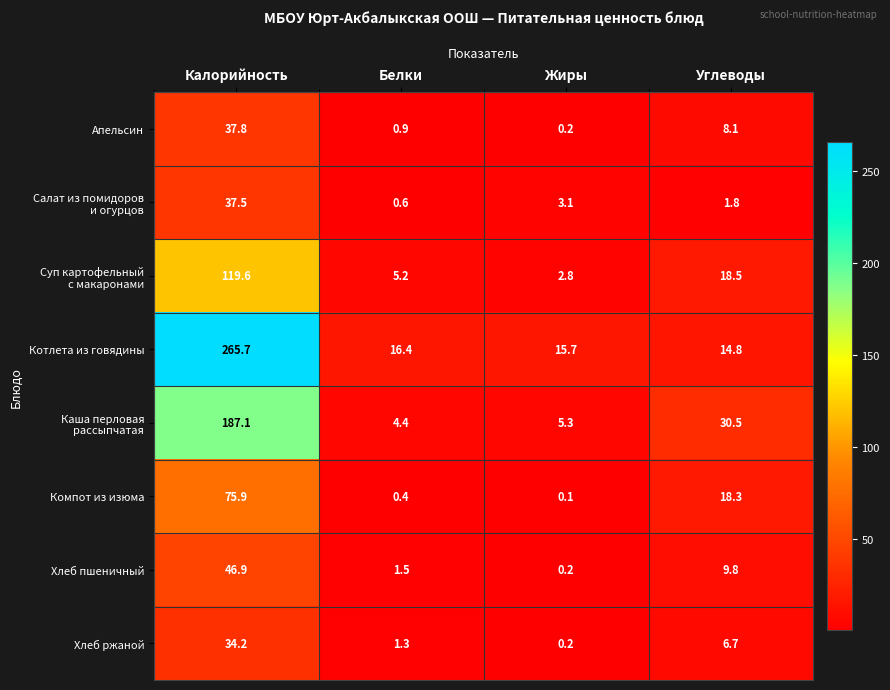

How many values in the Апельсин series exceed 8?

2